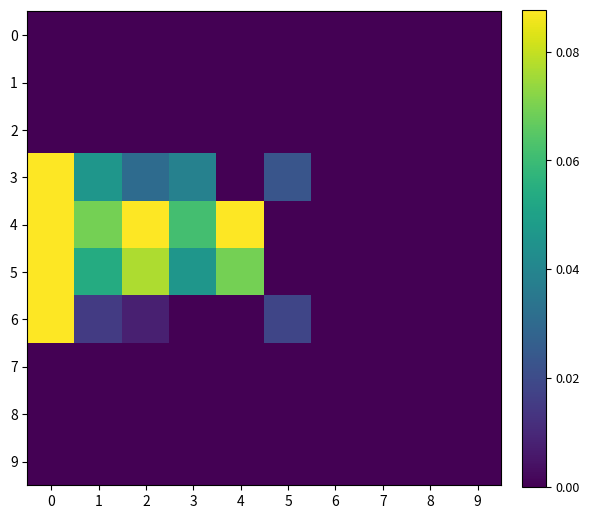

Reading left to right, list all the values displayed in this chart.

0: 0=0.0	1=0.0	2=0.0	3=0.0	4=0.0	5=0.0	6=0.0	7=0.0	8=0.0	9=0.0
1: 0=0.0	1=0.0	2=0.0	3=0.0	4=0.0	5=0.0	6=0.0	7=0.0	8=0.0	9=0.0
2: 0=0.0	1=0.0	2=0.0	3=0.0	4=0.0	5=0.0	6=0.0	7=0.0	8=0.0	9=0.0
3: 0=0.1	1=0.0	2=0.0	3=0.0	4=0.0	5=0.0	6=0.0	7=0.0	8=0.0	9=0.0
4: 0=0.1	1=0.1	2=0.1	3=0.1	4=0.1	5=0.0	6=0.0	7=0.0	8=0.0	9=0.0
5: 0=0.1	1=0.1	2=0.1	3=0.0	4=0.1	5=0.0	6=0.0	7=0.0	8=0.0	9=0.0
6: 0=0.1	1=0.0	2=0.0	3=0.0	4=0.0	5=0.0	6=0.0	7=0.0	8=0.0	9=0.0
7: 0=0.0	1=0.0	2=0.0	3=0.0	4=0.0	5=0.0	6=0.0	7=0.0	8=0.0	9=0.0
8: 0=0.0	1=0.0	2=0.0	3=0.0	4=0.0	5=0.0	6=0.0	7=0.0	8=0.0	9=0.0
9: 0=0.0	1=0.0	2=0.0	3=0.0	4=0.0	5=0.0	6=0.0	7=0.0	8=0.0	9=0.0